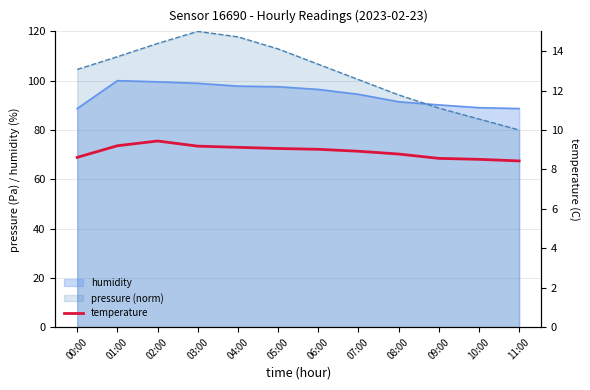

Approximately how many times larger is the value at 02:00 compared to 06:00?

1.0